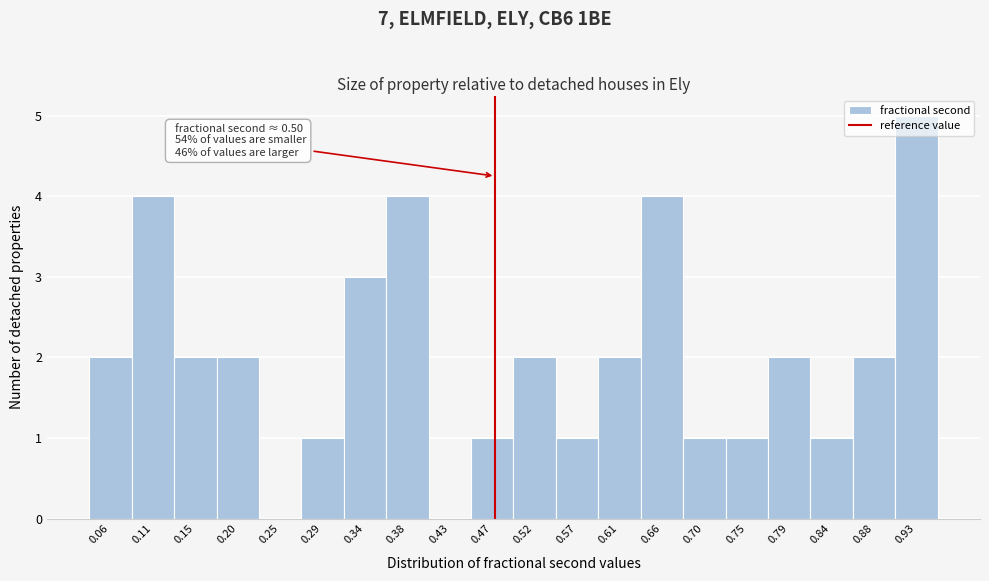

The value at 0.66 is 4. True or false?

True